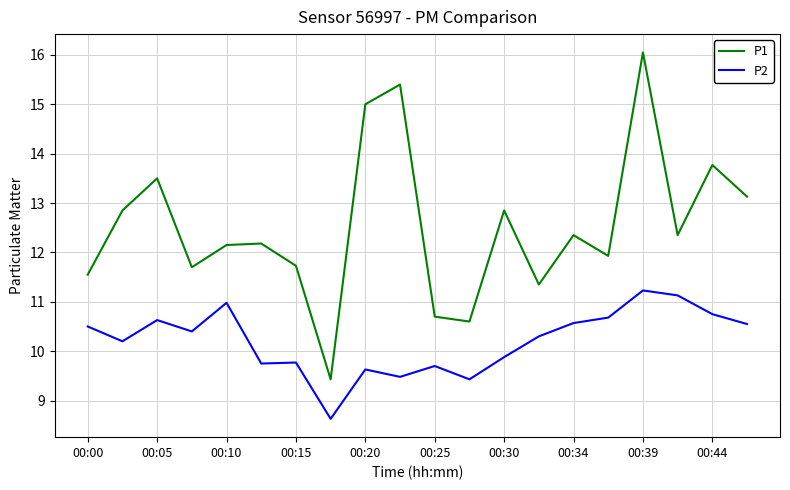

What is the difference between the maximum and minimum values in the P2 series?

2.6